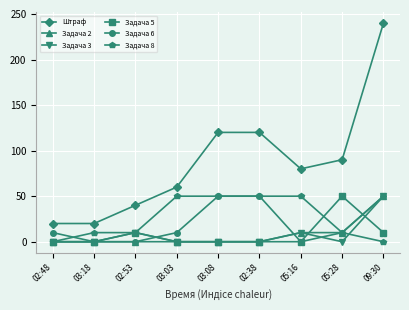

What is the label of the 4th point from the right?

02:38